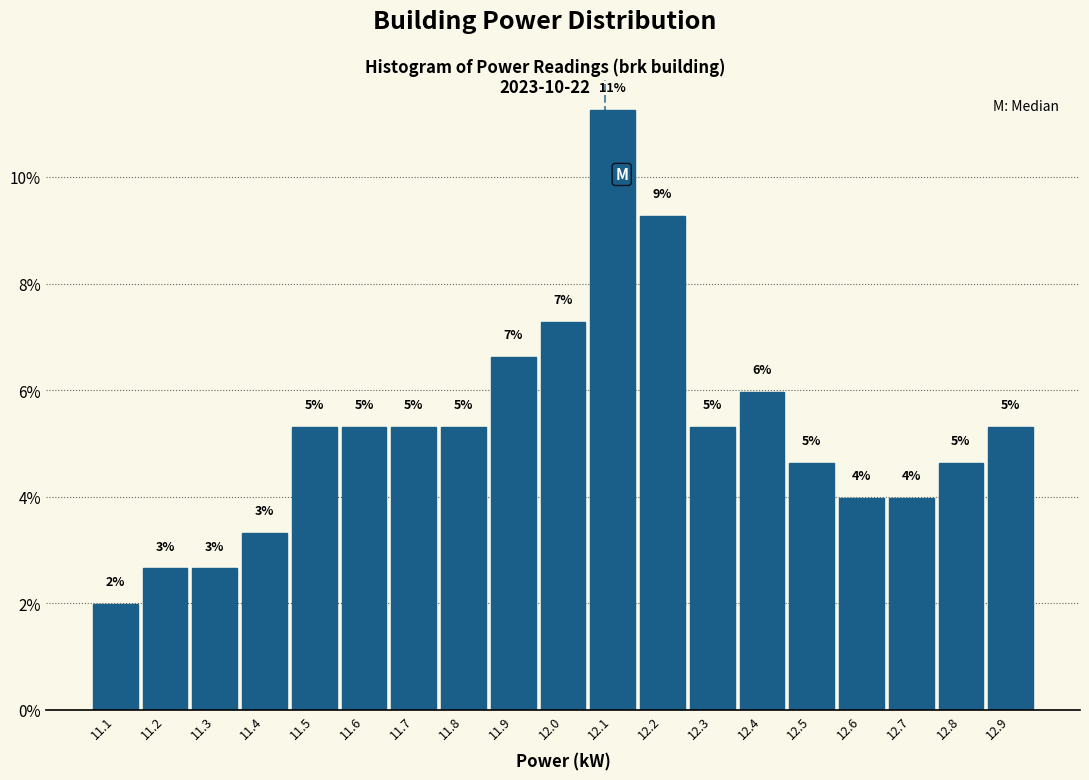

How many bars are there in total?

19